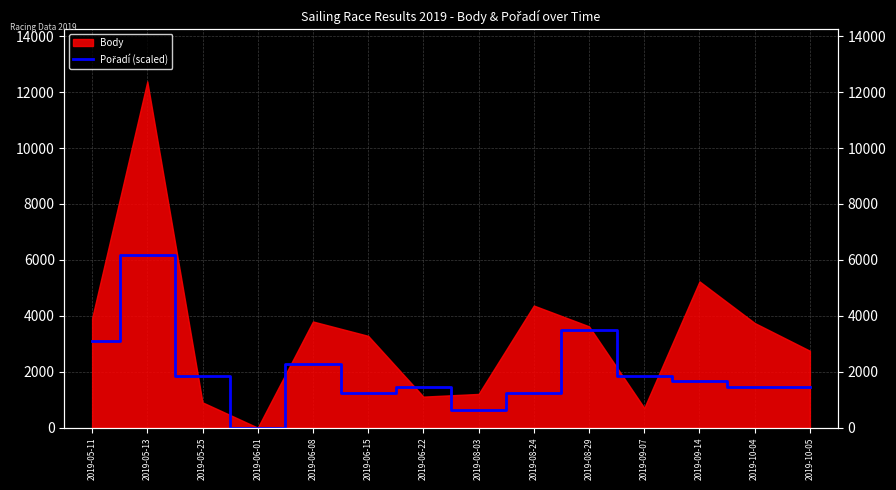

What position from the left is 2019-09-07?

11